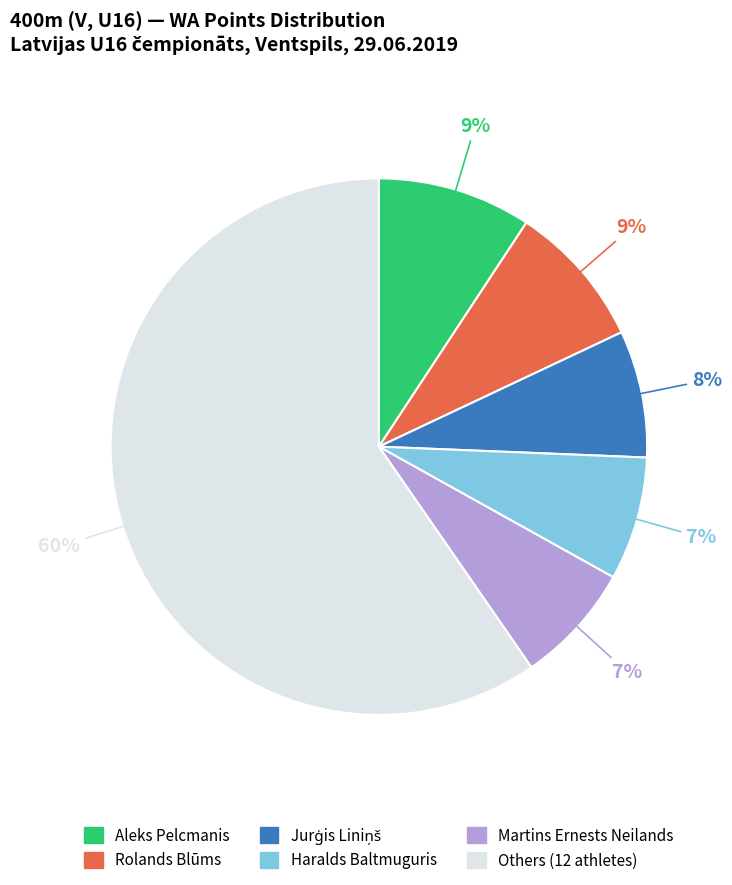

Is there any slice that represents more than half of the pie?

Yes